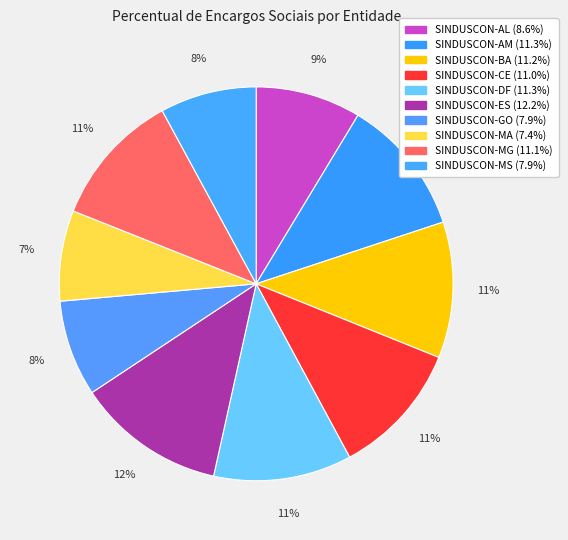

Count the number of slices in the pie.

10